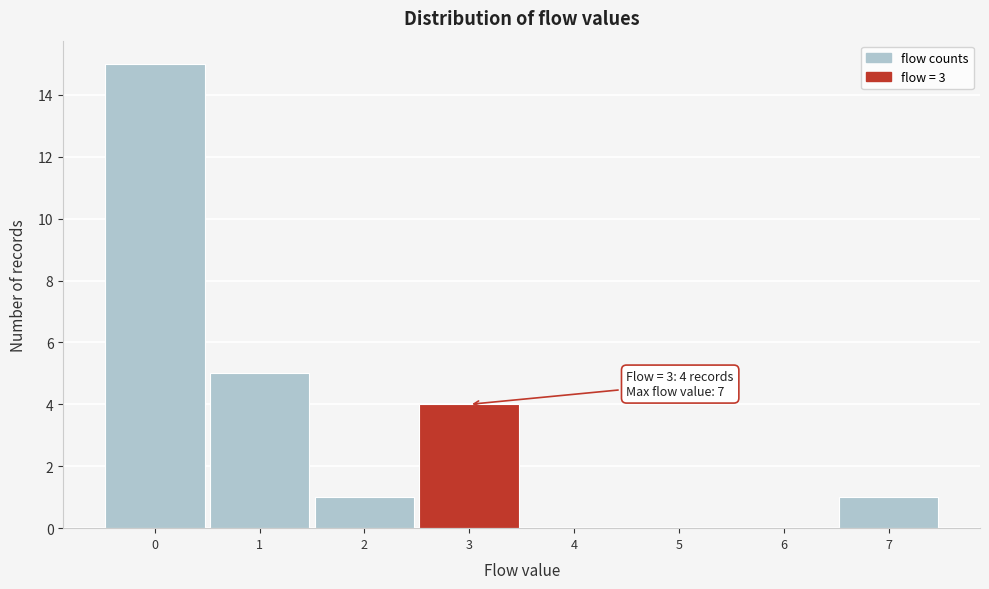

Which range on the x-axis has the tallest bar?

-0.5 to 0.5